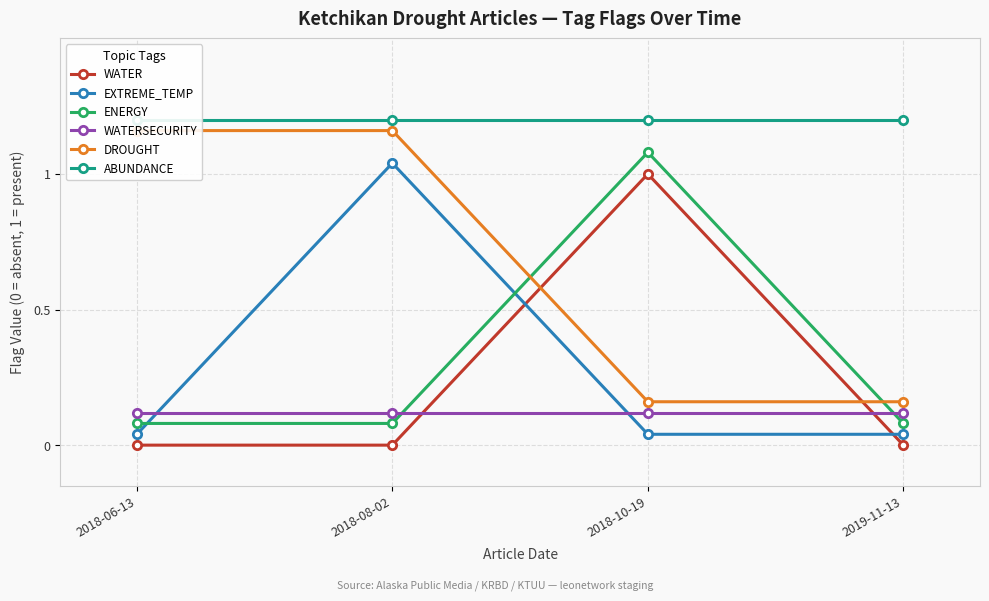

What is the total value across all series at 2018-06-13?

2.6